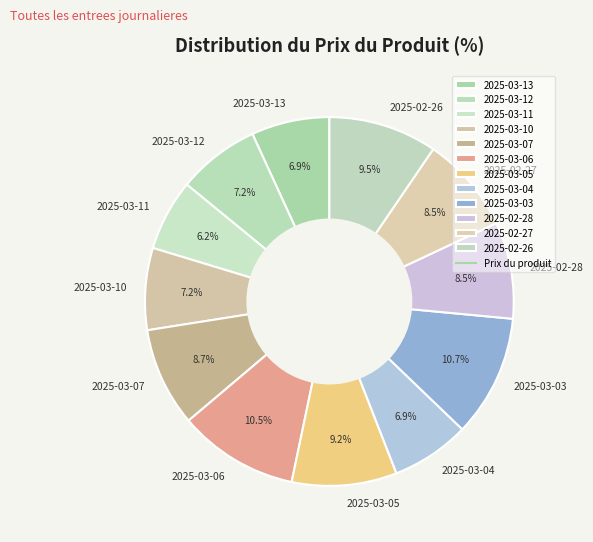

Count the number of slices in the pie.

12